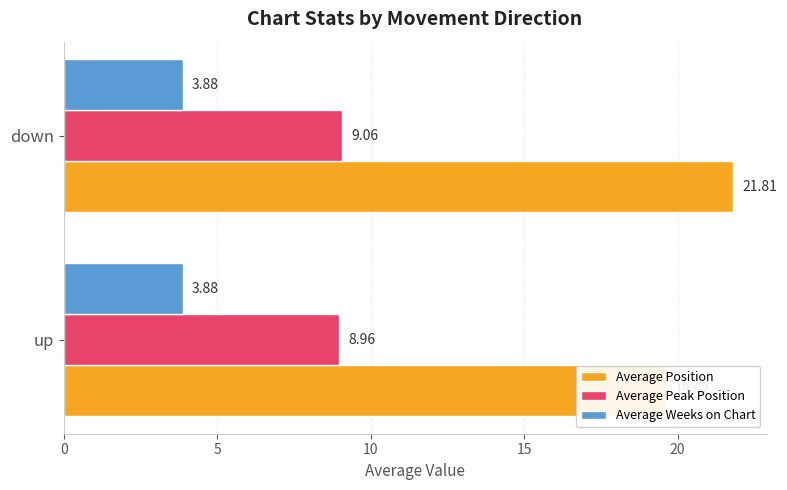

What is the value of the Average Peak Position bar at the 1st from the left?

9.0